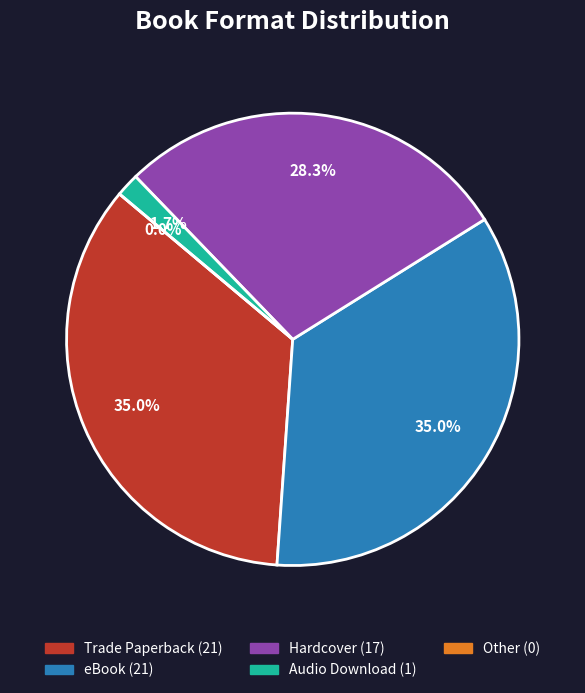

What is the largest slice in the pie chart?

Trade Paperback